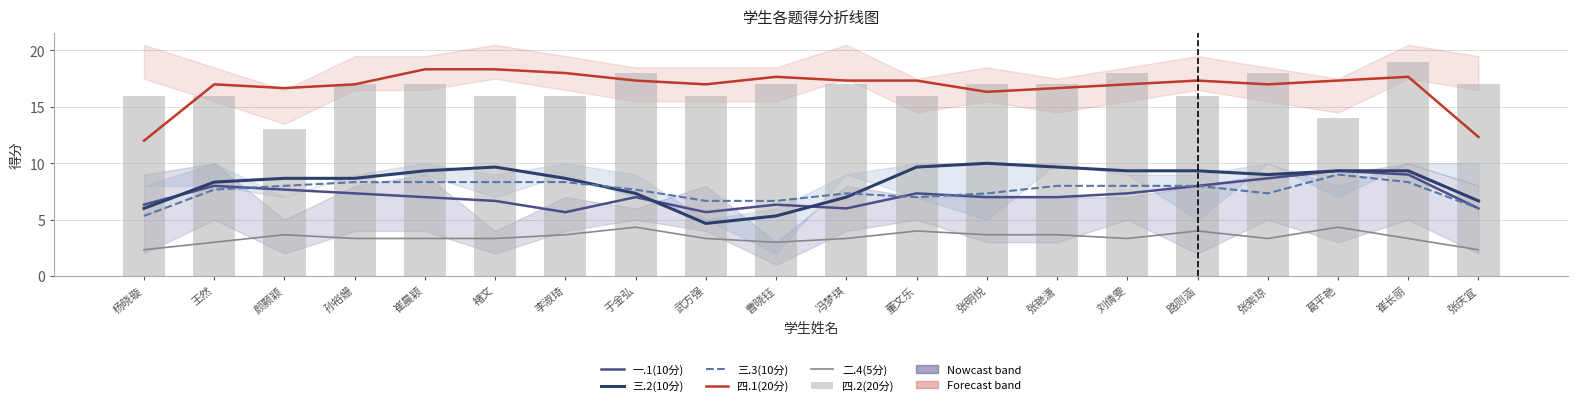

What is the sum of all 四.1(20分) values?

335.7